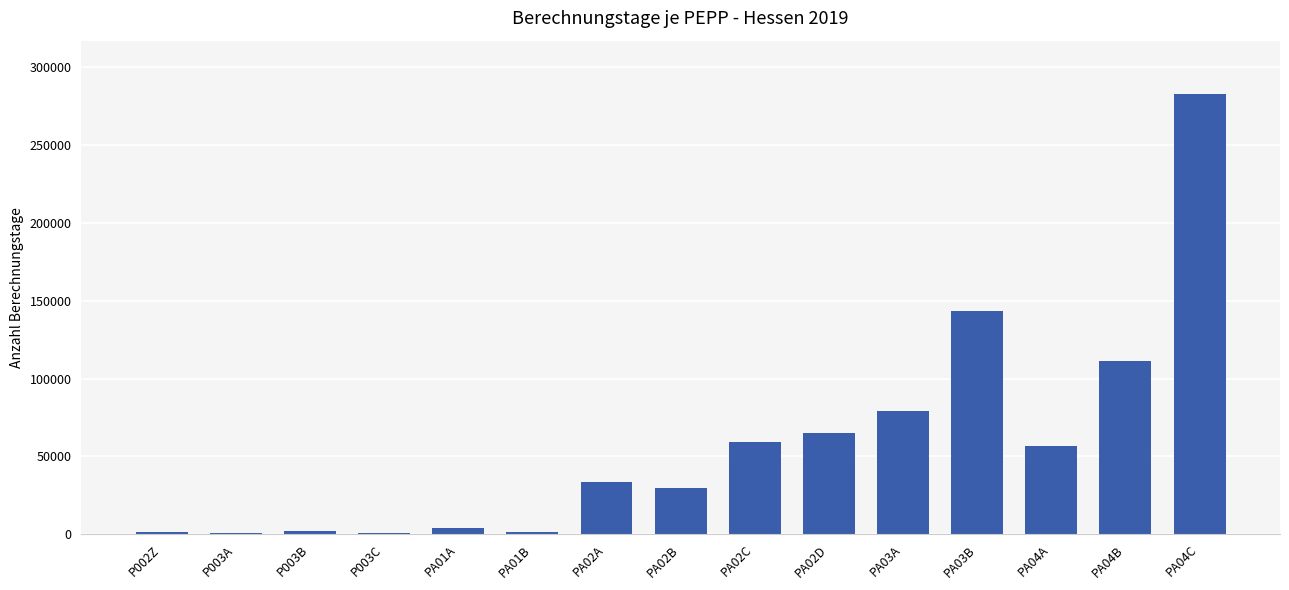

Is it true that the value at PA02C is 59084?

True